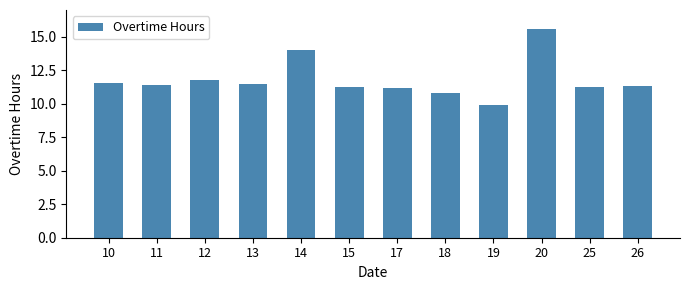

How many distinct data groups are displayed?

1